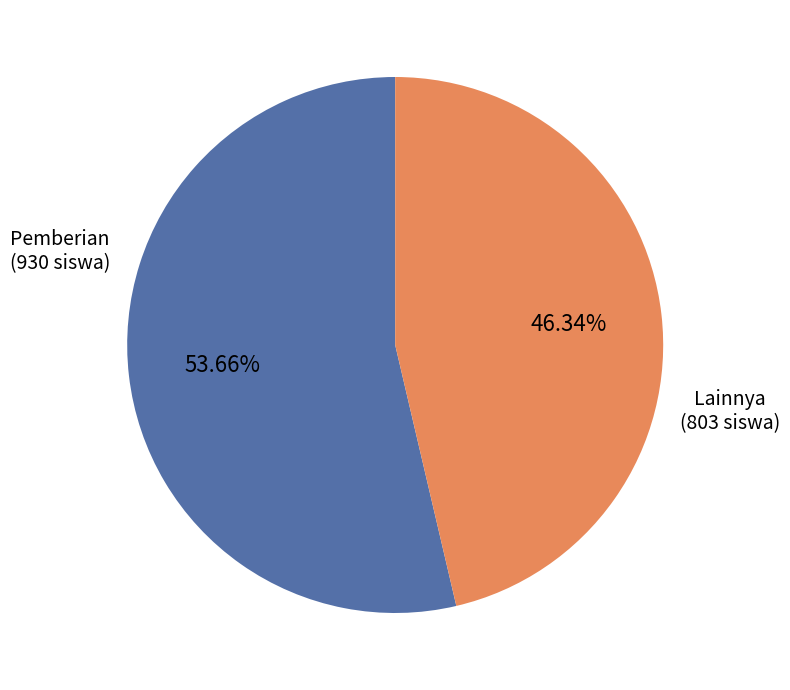

Is there a majority slice in this chart?

Yes